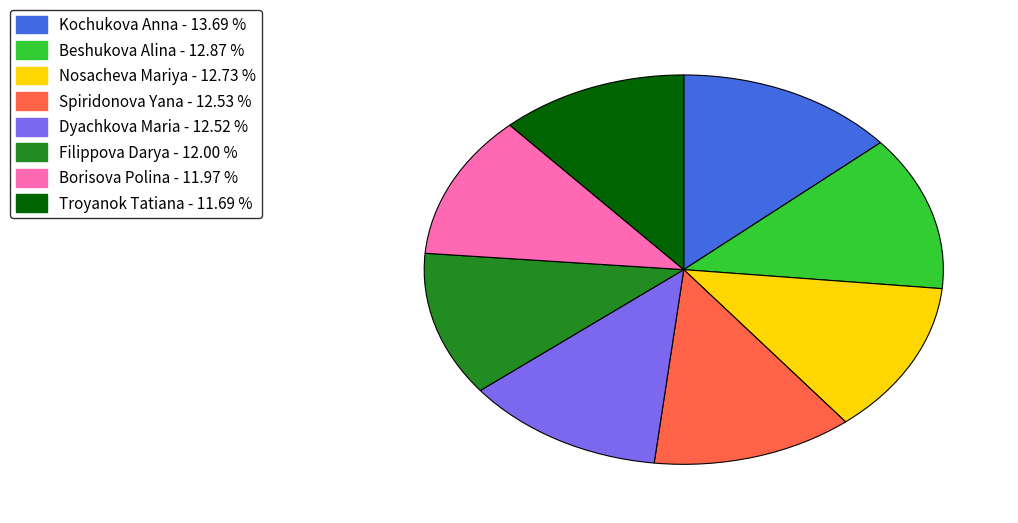

Does any single category account for the majority?

No